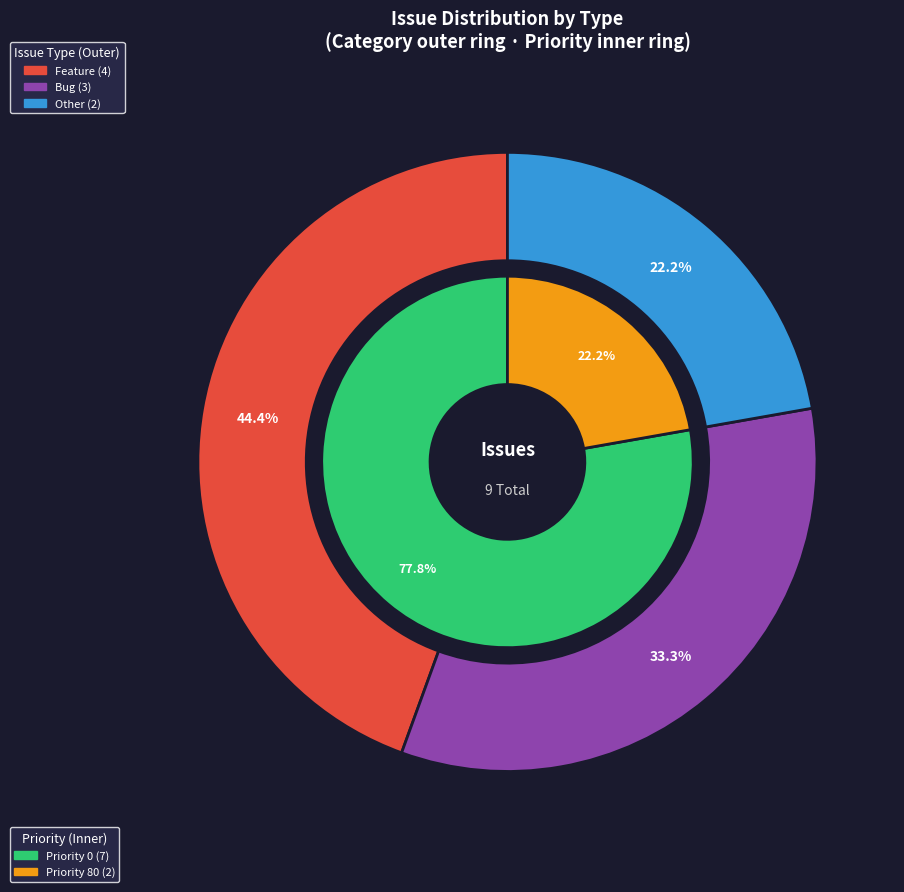

Does 2200 represent more than half of the total?

No